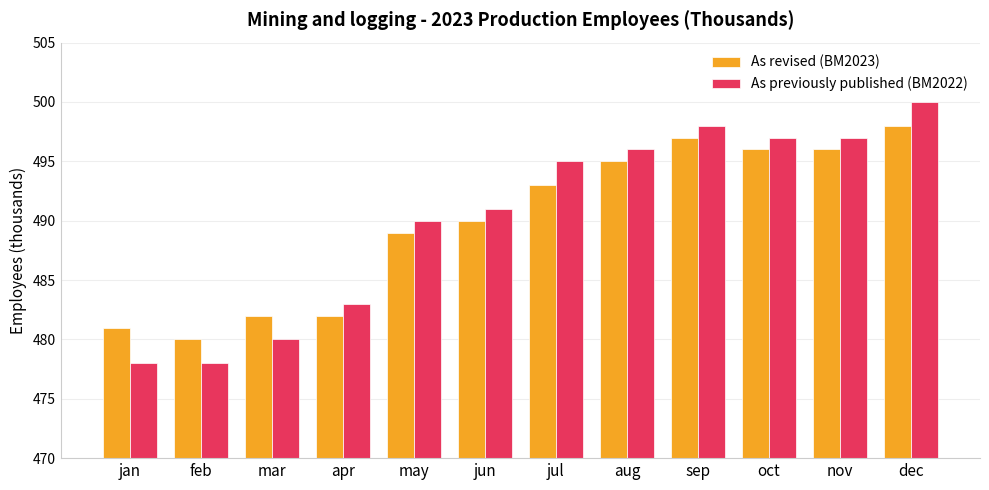

Which series changed the most between jan and nov?

As previously published (BM2022)